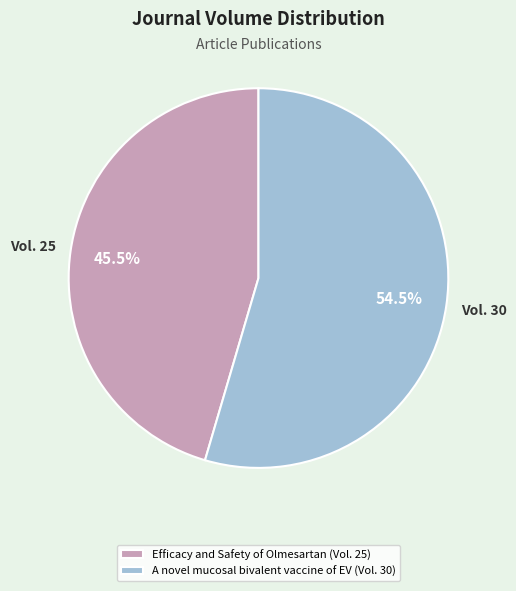

Rank the categories by value from highest to lowest.

A novel mucosal bivalent vaccine of EV, Efficacy and Safety of Olmesartan